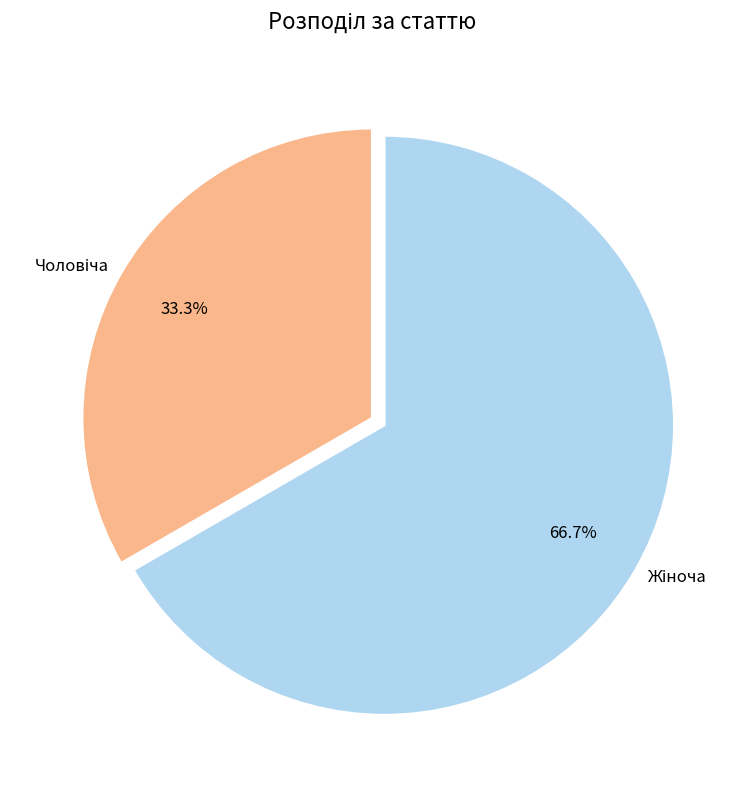

Is there any slice that represents more than half of the pie?

Yes